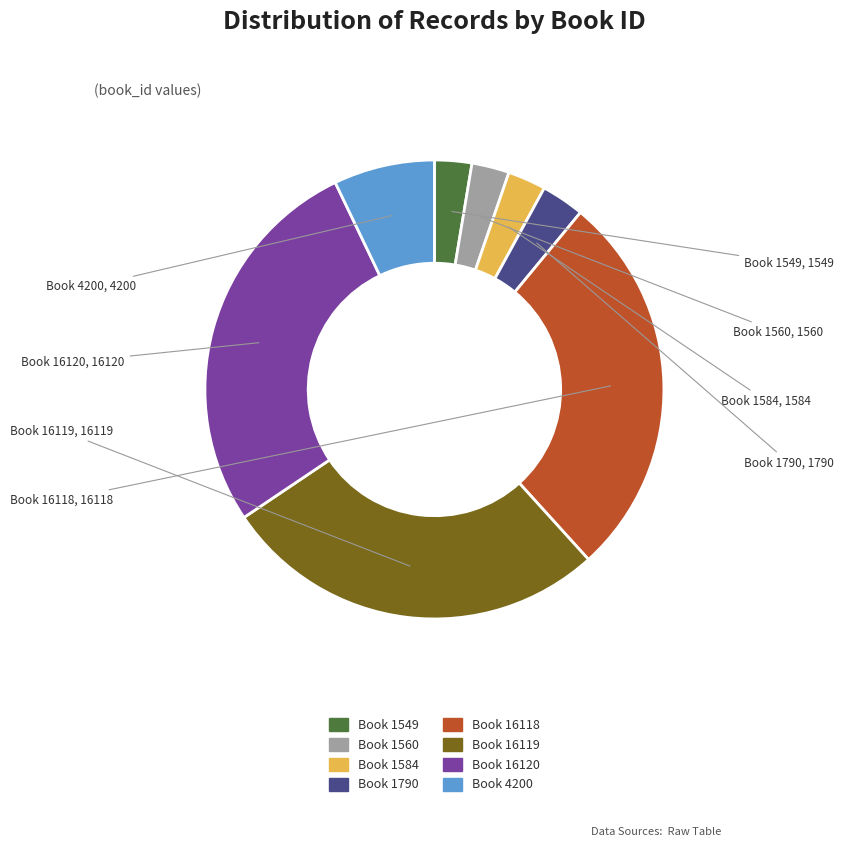

Is there any slice that represents more than half of the pie?

No